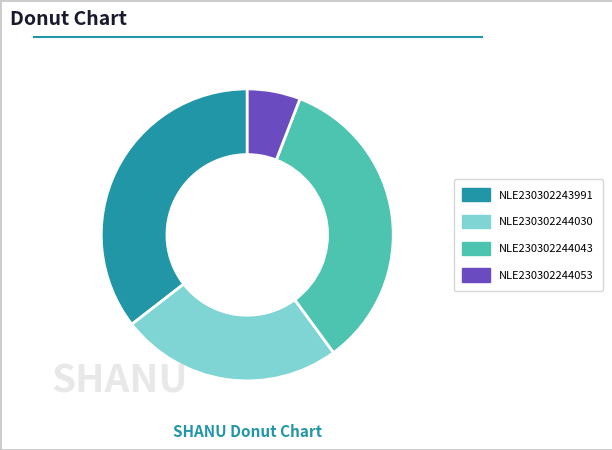

Which category has the smallest portion of the pie?

NLE230302244053